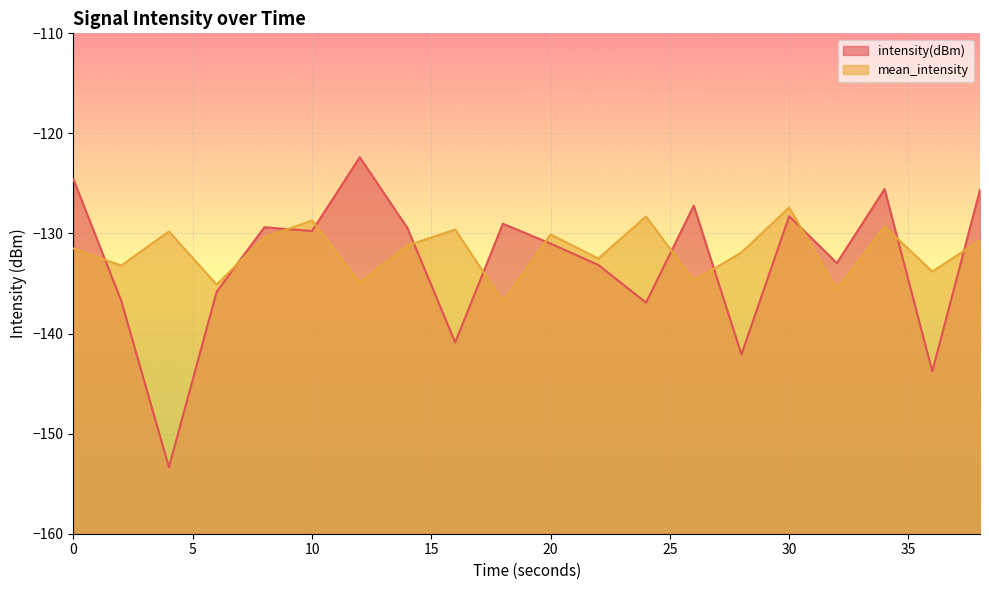

What is the approximate value of mean_intensity at 36?

-133.8